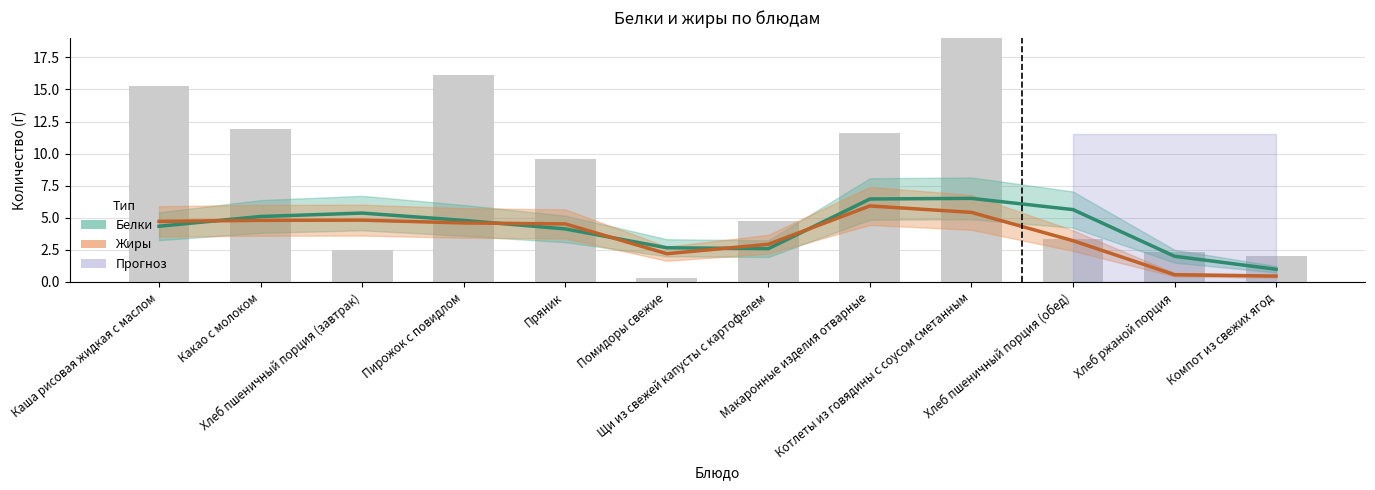

At Хлеб ржаной порция, list the series in order from smallest to largest.

Жиры, Белки